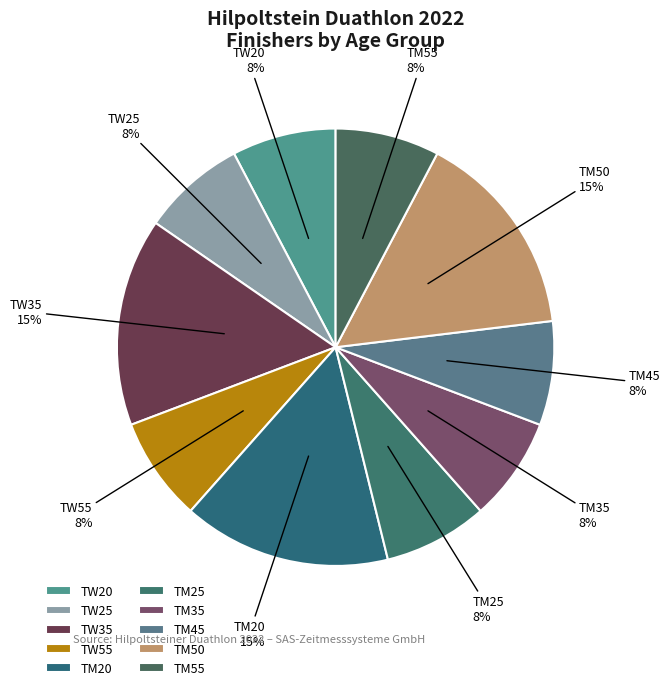

To the nearest percent, what is the combined percentage of TW20 and TM20?

23%